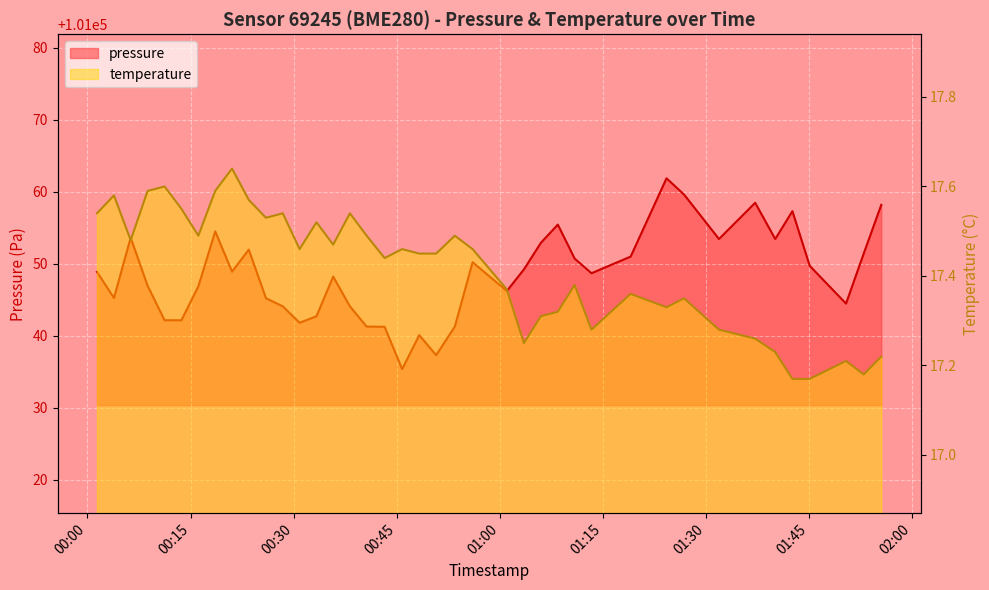

What is the average value of the pressure series?

101048.4